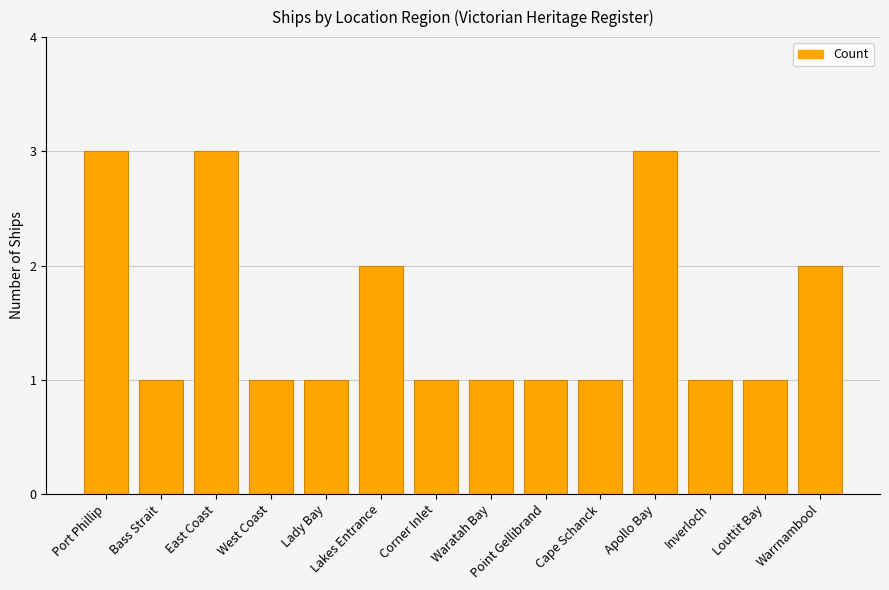

Does the chart contain any negative values?

No